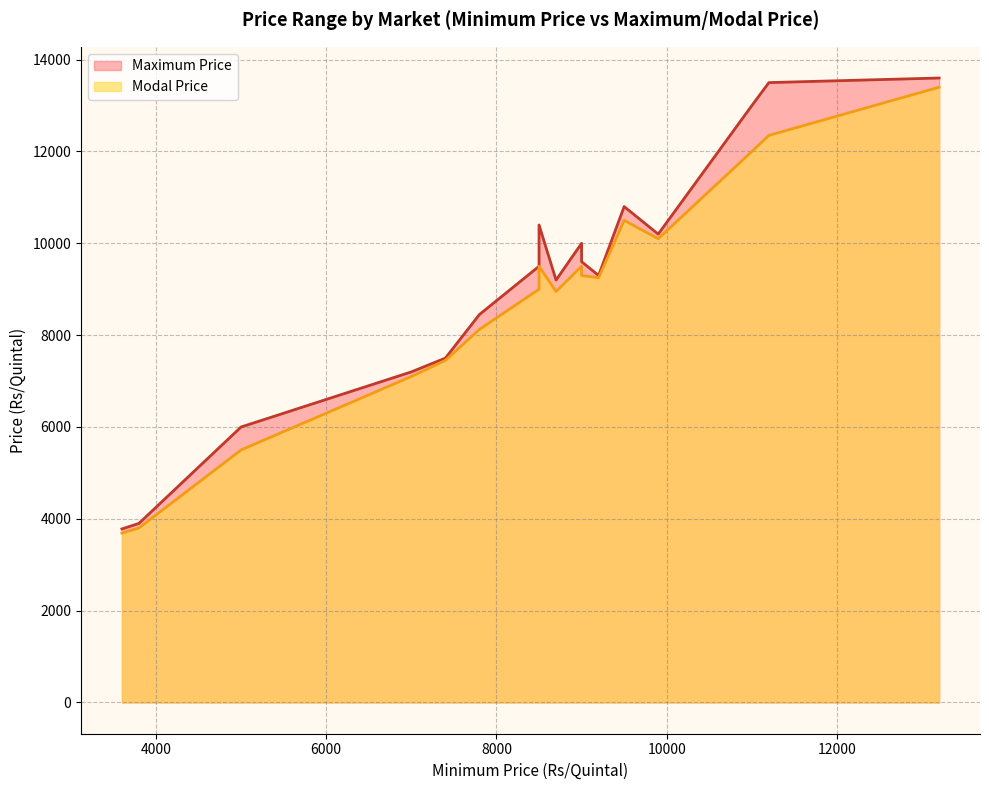

True or false: Maximum Price and Modal Price cross at least once.

False